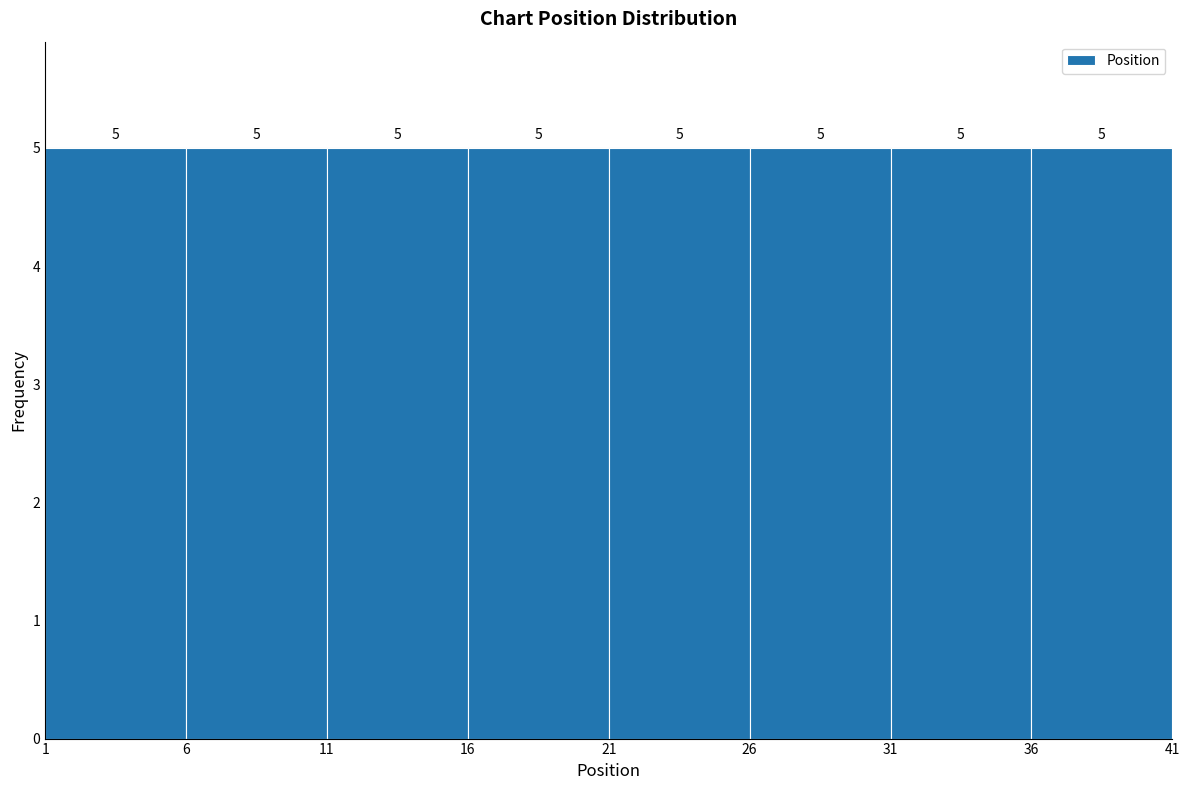

Reading left to right, list every bar in this chart as the range it spans on the x-axis followed by its height.

1 to 6: 5
6 to 11: 5
11 to 16: 5
16 to 21: 5
21 to 26: 5
26 to 31: 5
31 to 36: 5
36 to 41: 5